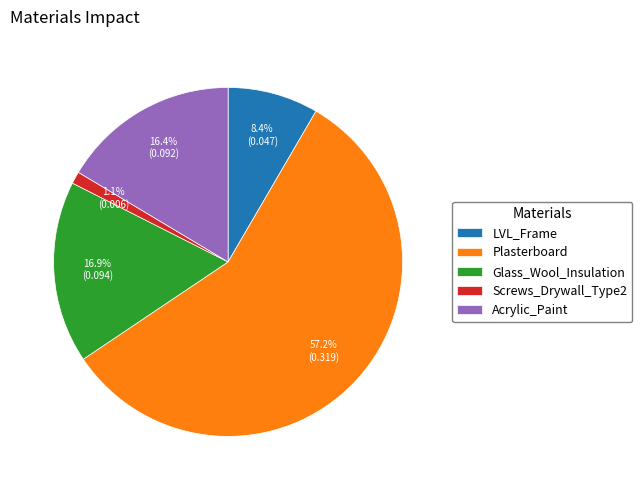

To the nearest percent, what is the difference between the Acrylic_Paint and Screws_Drywall_Type2 slice percentages?

15%